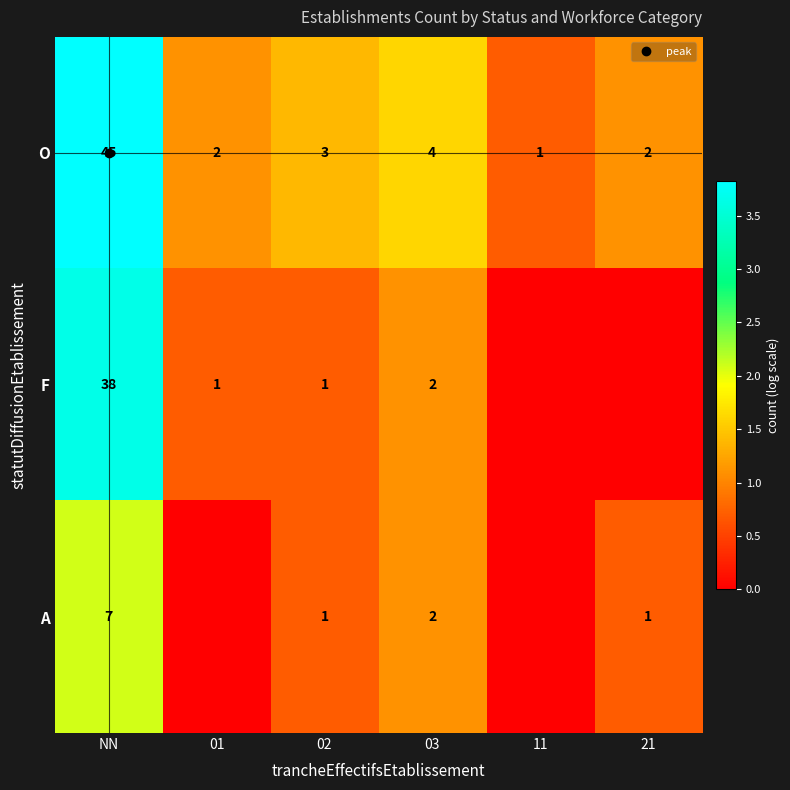

True or false: O has a value of 1.6 at 03.

True